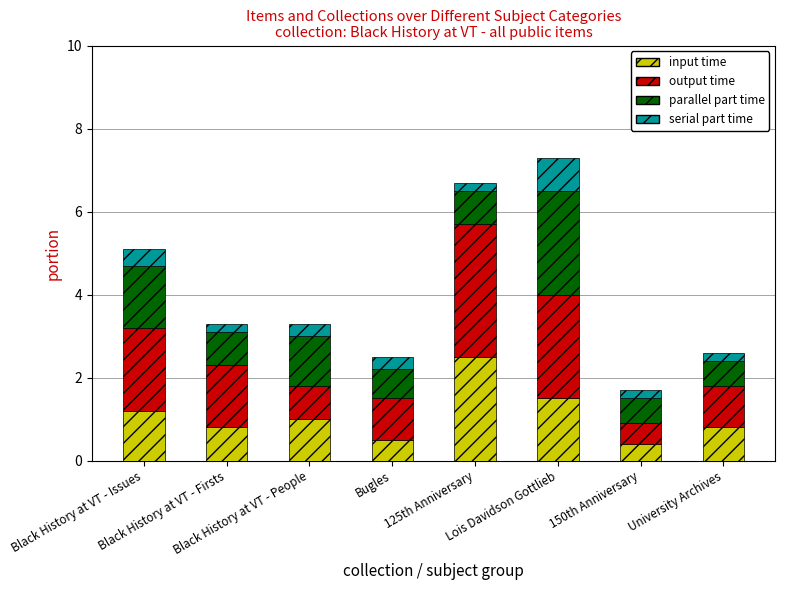

What is the sum of all input time values?

8.7